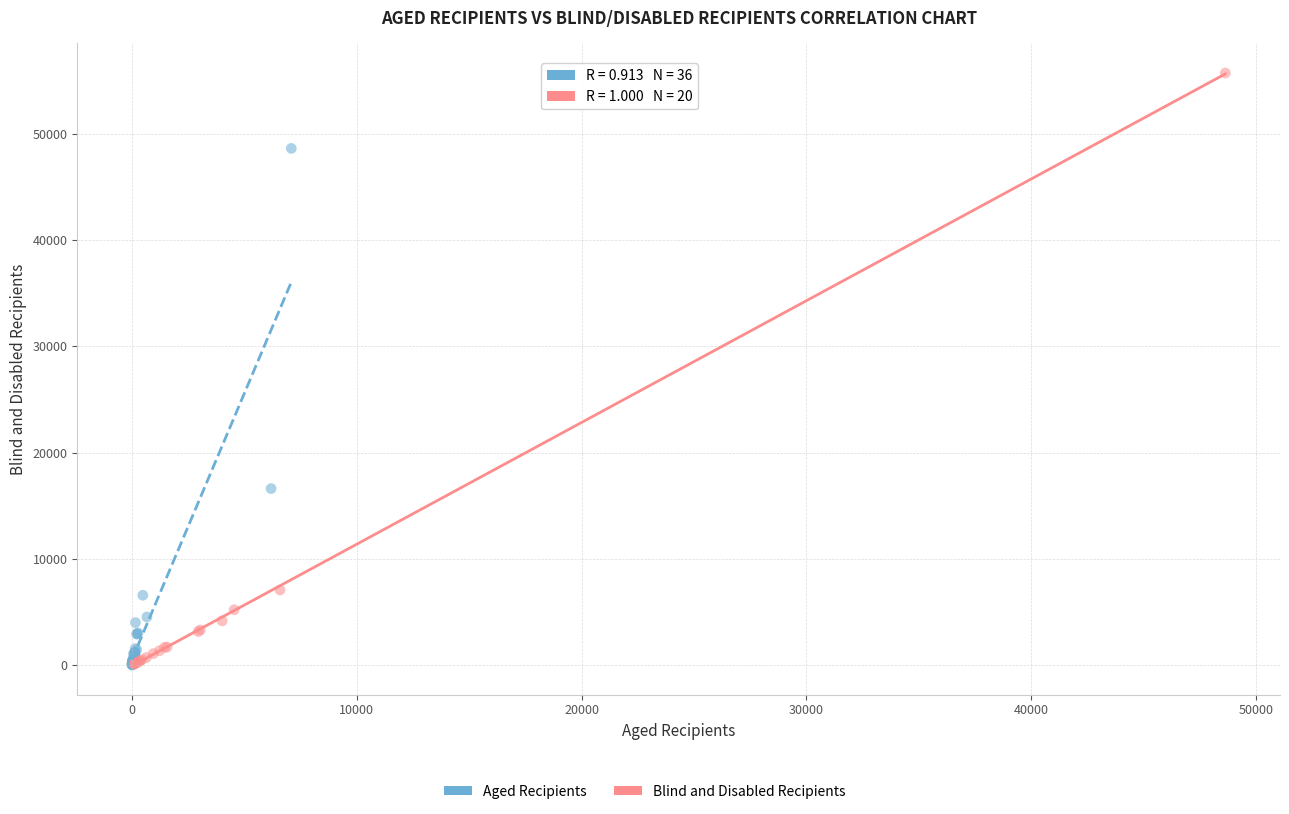

Which series has the widest spread of Y values?

Blind and Disabled Recipients